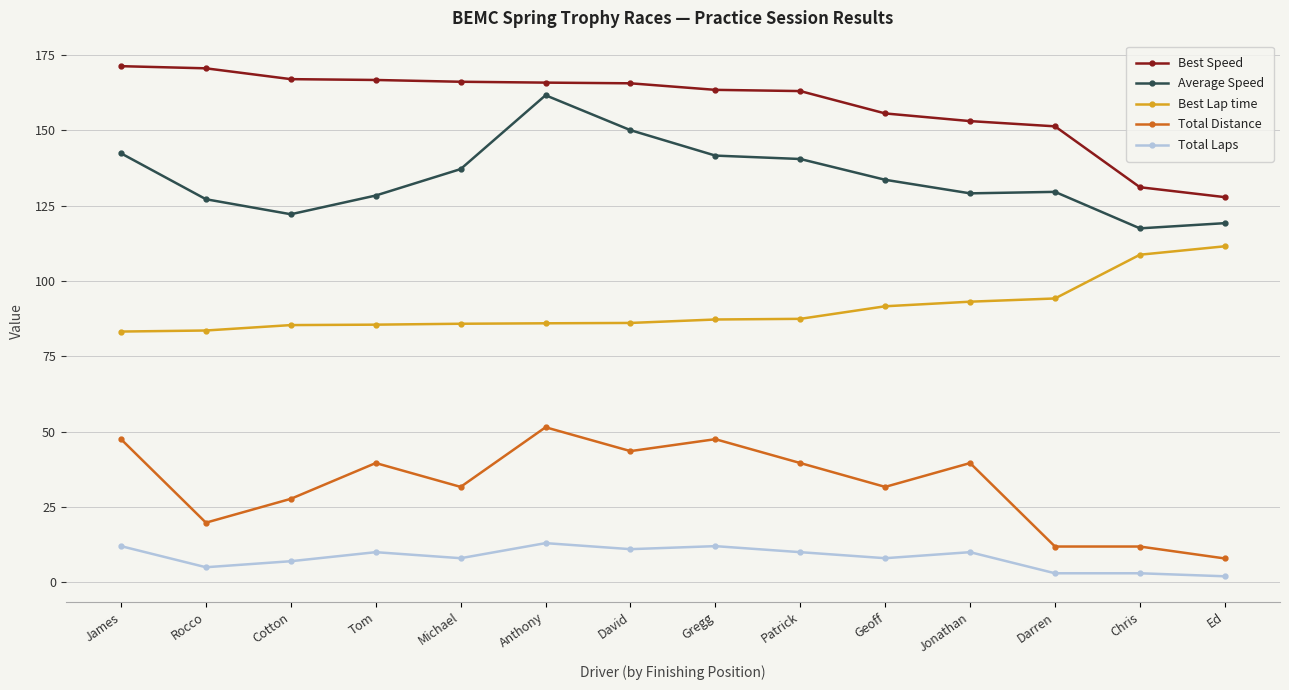

Where does the Average Speed series first go above 133?

James